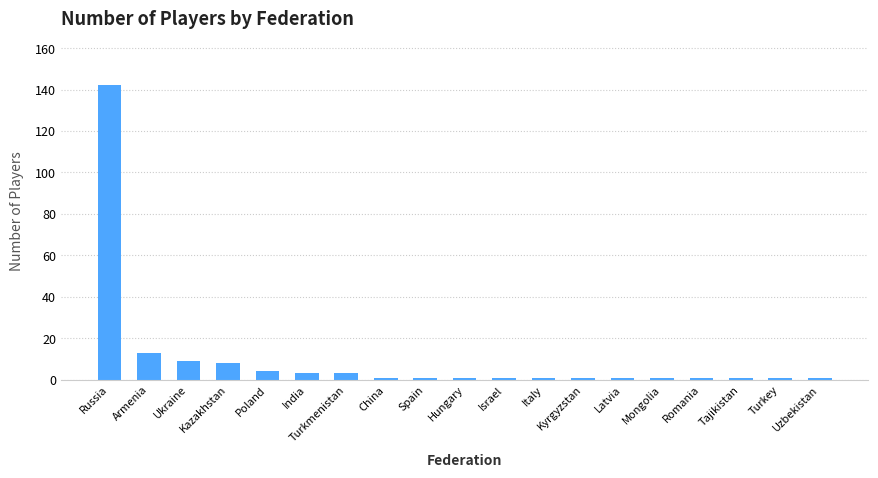

What is the greatest value displayed?

142